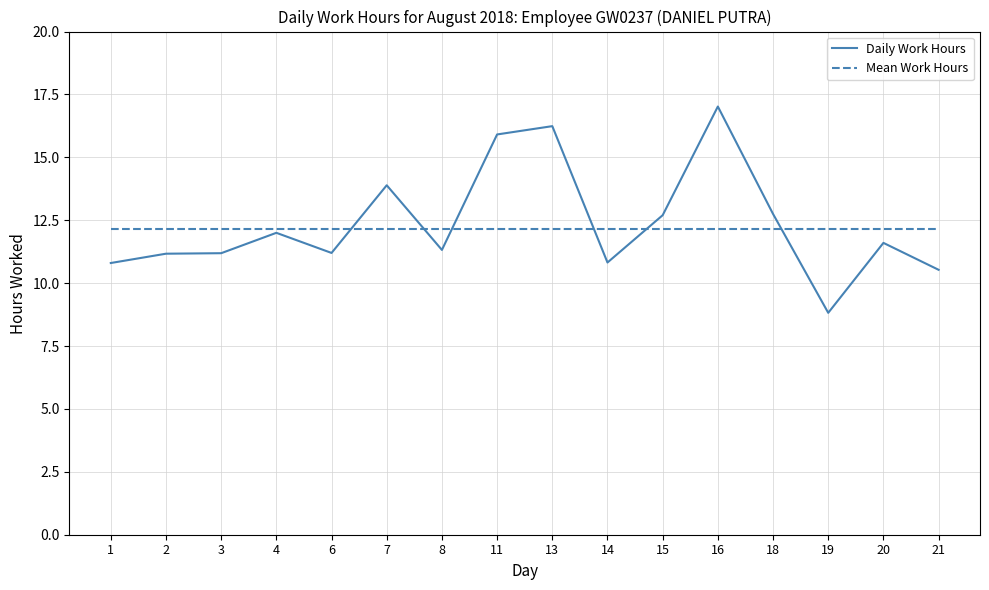

What are all the series names shown in the legend?

Daily Work Hours, Mean Work Hours